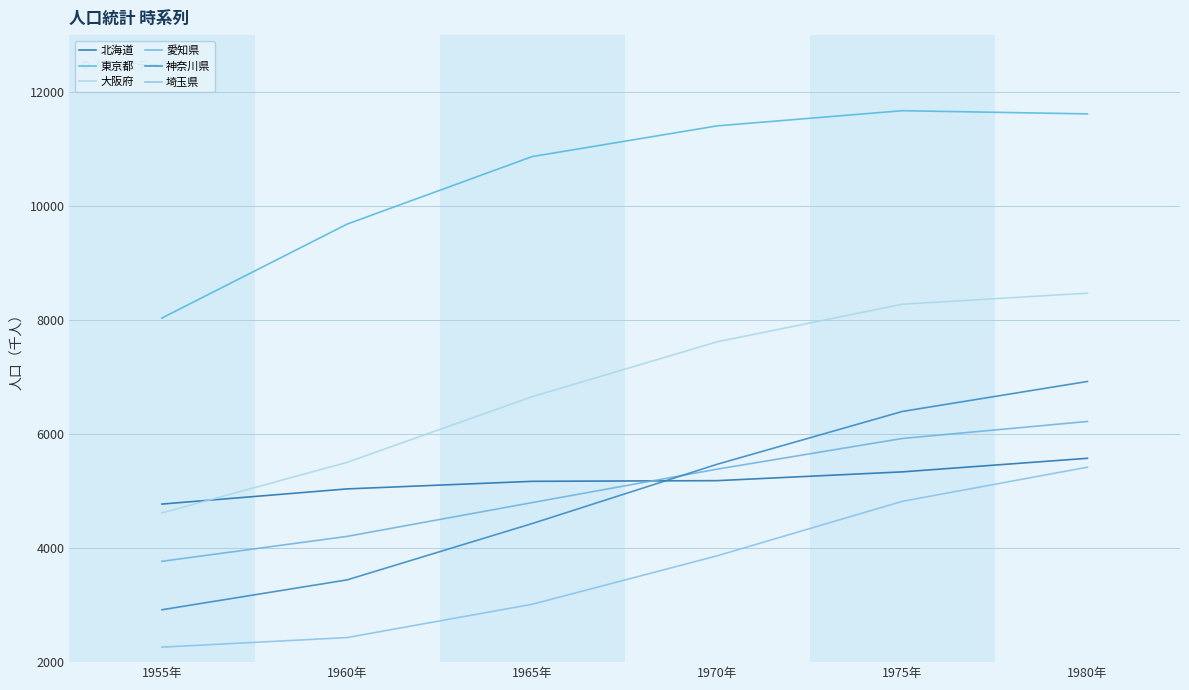

Reading left to right, what are all the values shown in this chart?

北海道: 1955年=4773	1960年=5039	1965年=5172	1970年=5184	1975年=5338	1980年=5576
東京都: 1955年=8037	1960年=9684	1965年=10869	1970年=11408	1975年=11674	1980年=11618
大阪府: 1955年=4618	1960年=5505	1965年=6657	1970年=7620	1975年=8279	1980年=8473
愛知県: 1955年=3769	1960年=4206	1965年=4799	1970年=5386	1975年=5924	1980年=6222
神奈川県: 1955年=2919	1960年=3443	1965年=4431	1970年=5472	1975年=6398	1980年=6924
埼玉県: 1955年=2263	1960年=2431	1965年=3015	1970年=3866	1975年=4821	1980年=5420